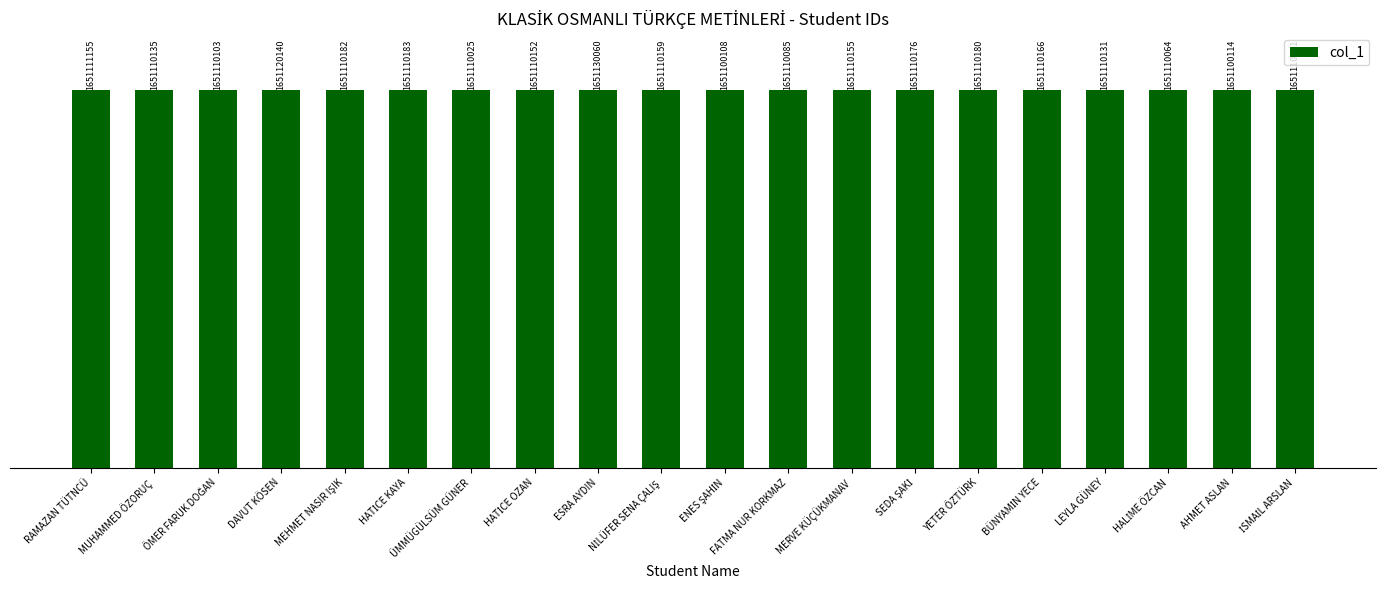

Does the chart contain any negative values?

No